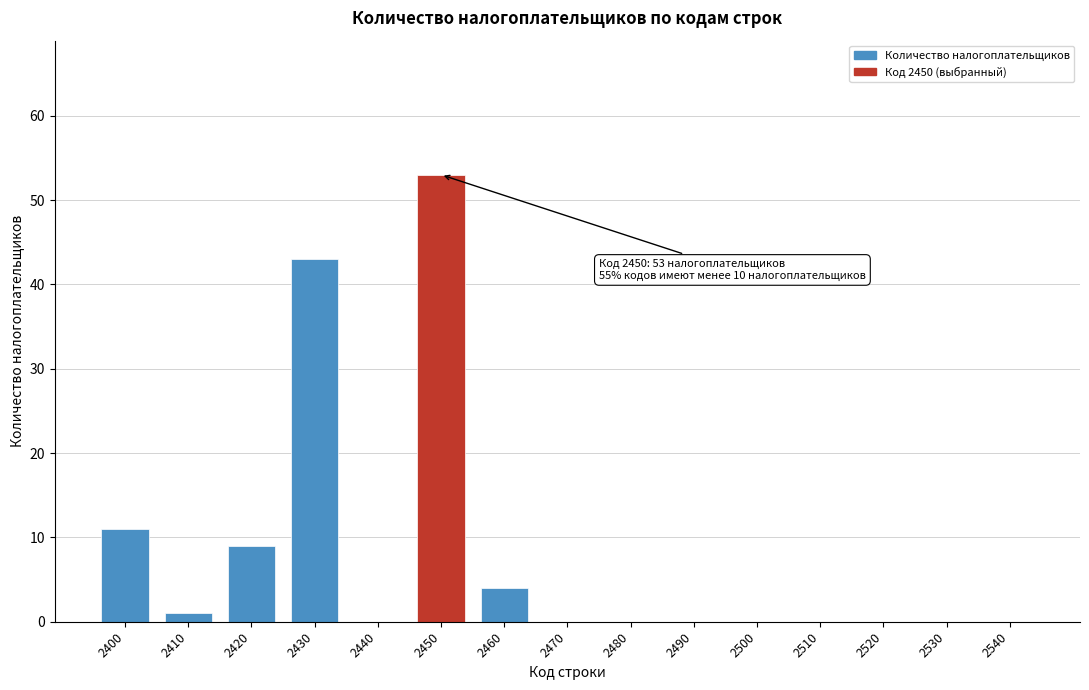

Reading left to right, extract all data points from this chart.

2400=11	2410=1	2420=9	2430=43	2440=0	2450=53	2460=4	2470=0	2480=0	2490=0	2500=0	2510=0	2520=0	2530=0	2540=0